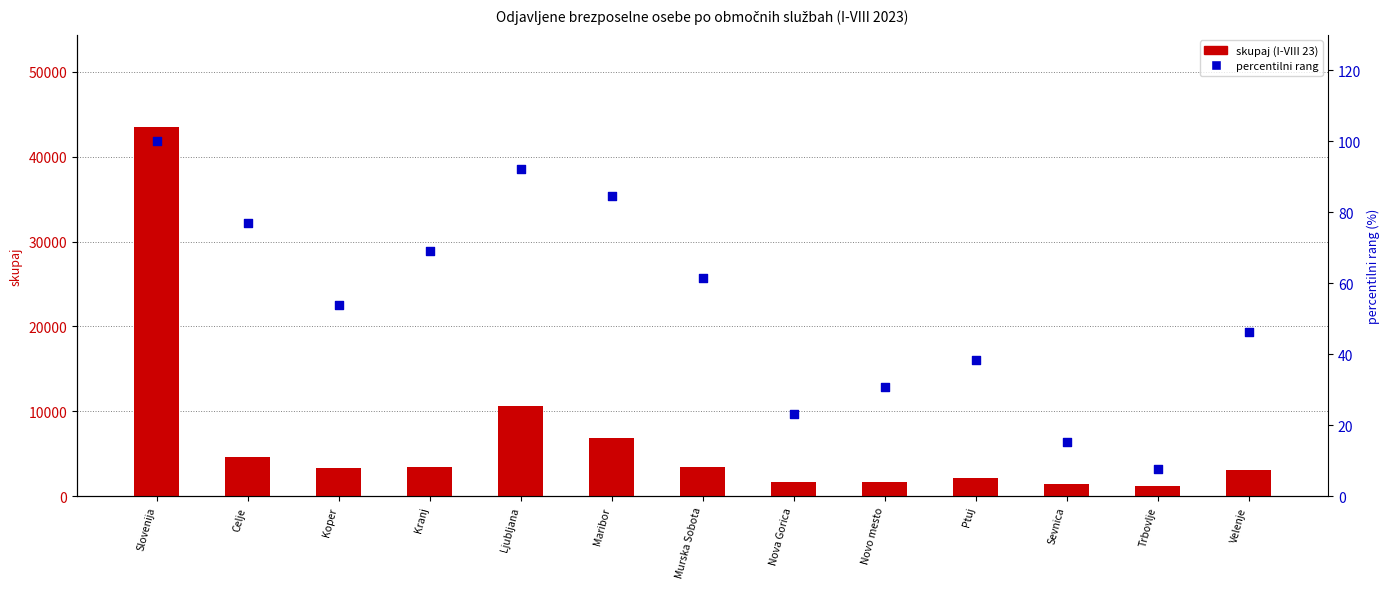

Is the value of skupaj (I-VIII 23) at Maribor greater than the value of percentilni rang at Maribor?

Yes